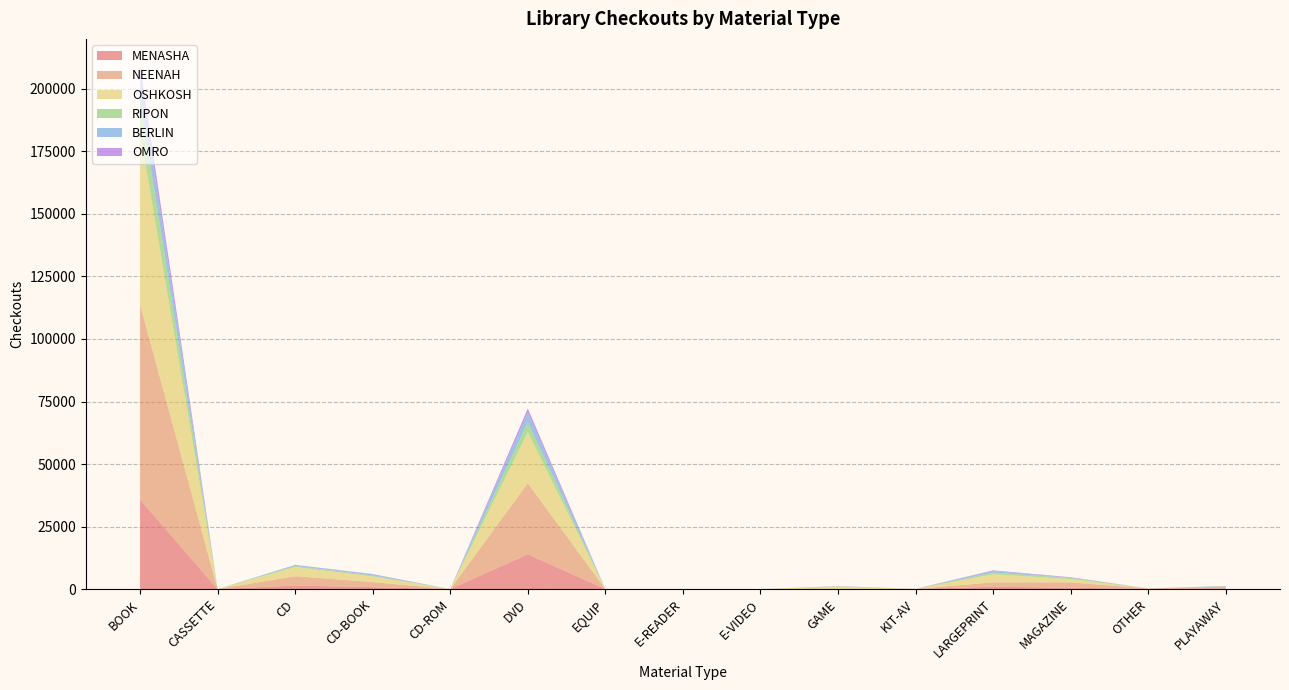

Where is MENASHA nearest to the value 17915?

DVD